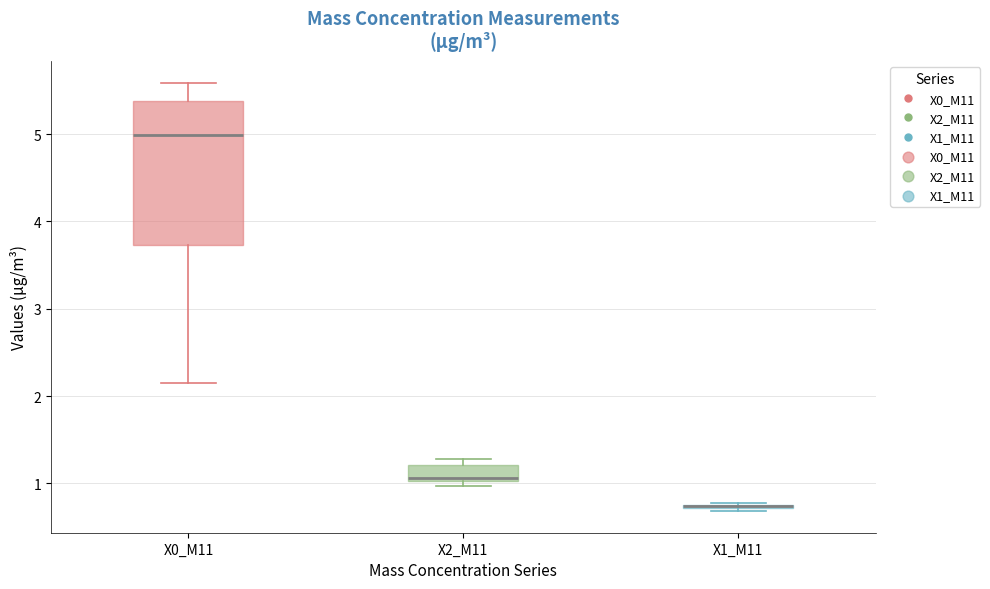

Reading left to right, transcribe this box plot: for each box, give where its median line is, the range the box spans, and where its two whiskers end, as read against the y-axis. The values are not printed on the chart, so give them approximately, as read against the axis.

X0_M11: median 5.0, box 3.7 to 5.4, whiskers 2.2 to 5.6
X2_M11: median 1.1, box 1.0 to 1.2, whiskers 1.0 (just below the box's lower edge) to 1.3
X1_M11: box collapsed to a line at 0.7, whiskers 0.7 to 0.8